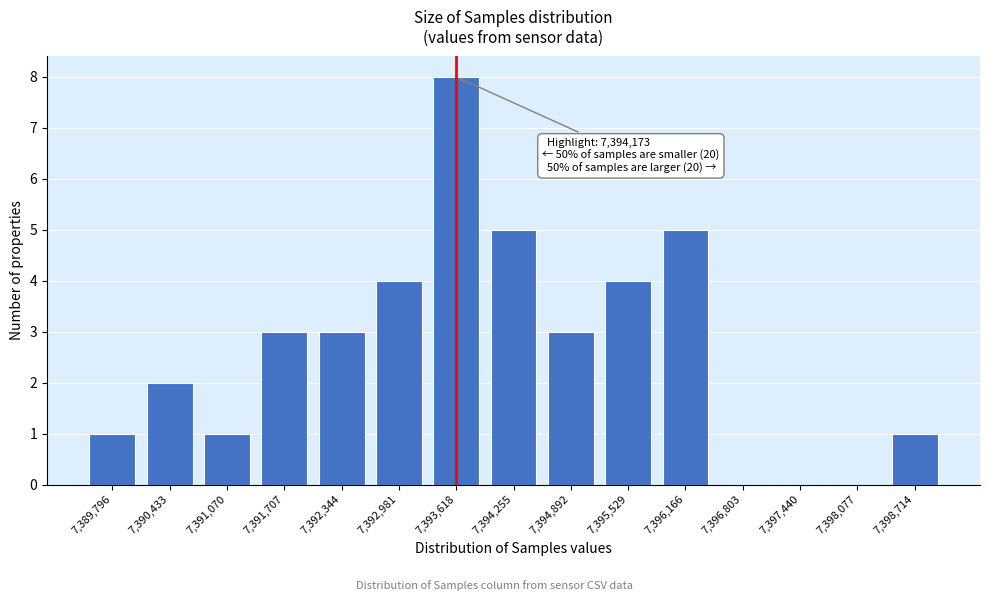

Reading left to right, extract all data points from this chart.

7,389,796=1	7,390,433=2	7,391,070=1	7,391,707=3	7,392,344=3	7,392,981=4	7,393,618=8	7,394,255=5	7,394,892=3	7,395,529=4	7,396,166=5	7,396,803=0	7,397,440=0	7,398,077=0	7,398,714=1